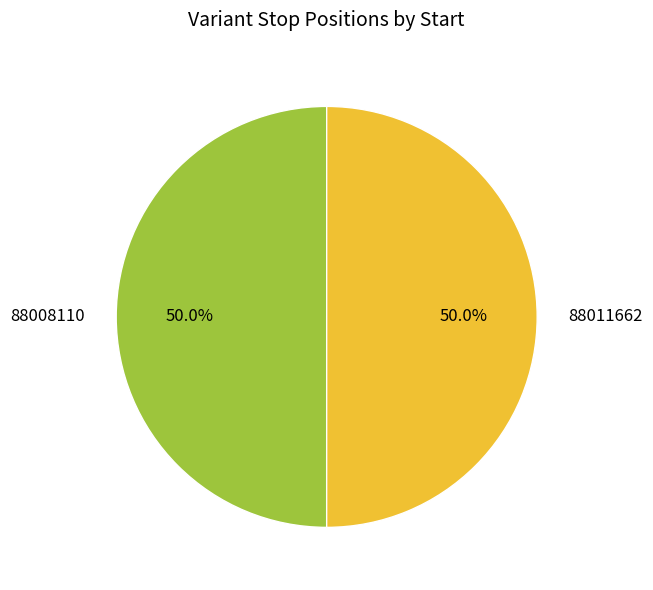

Combined, do 88011662 and 88008110 account for over 50%?

Yes